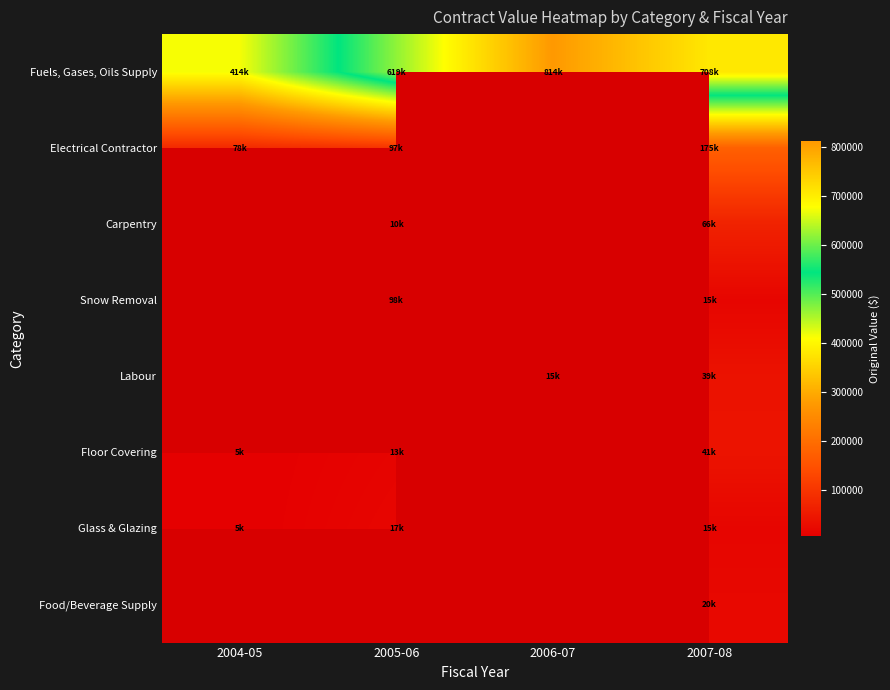

How many data points in Fuels, Gases, Oils Supply are less than 708034?

2